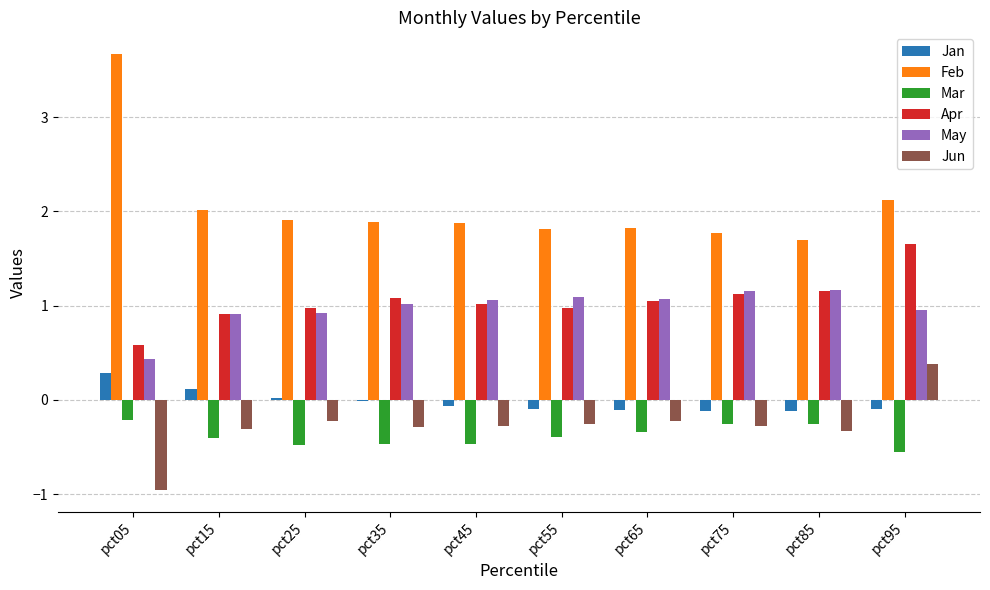

What is the maximum value shown in the chart?

3.7